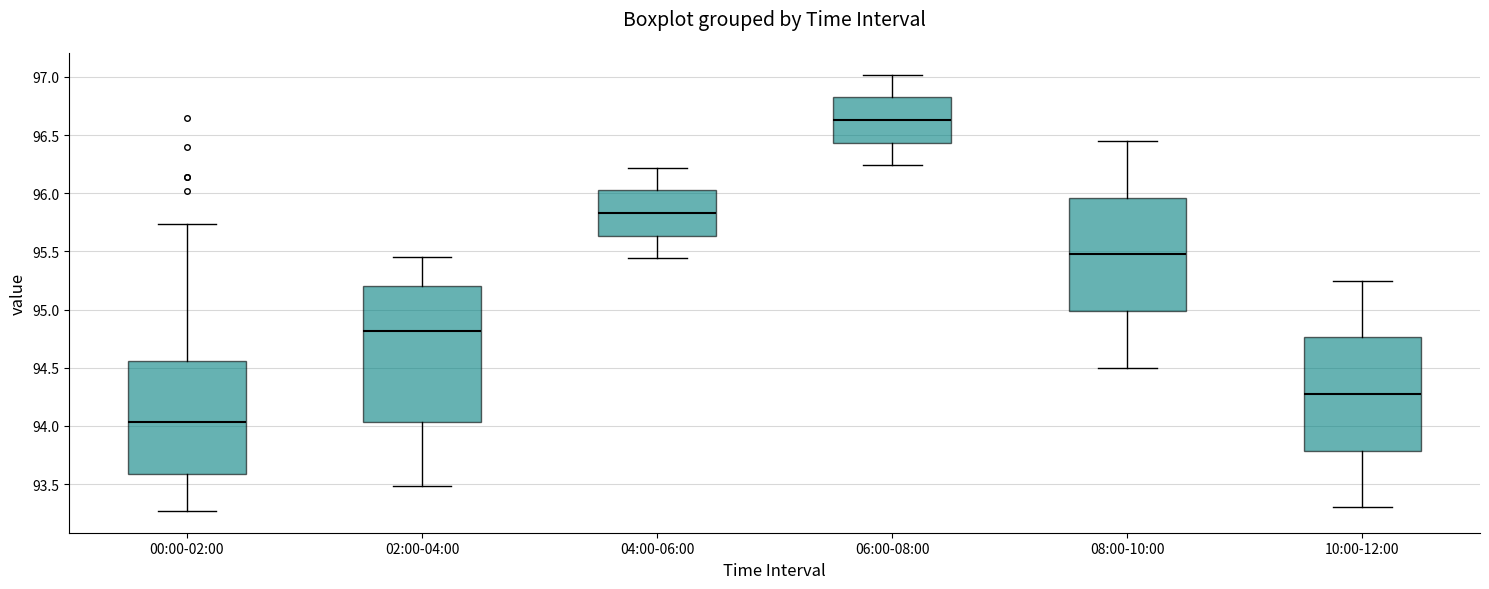

Where does the lower whisker of the box for 08:00-10:00 end on the y-axis? The values are not printed on the chart, so give them approximately, as read against the axis.

94.50